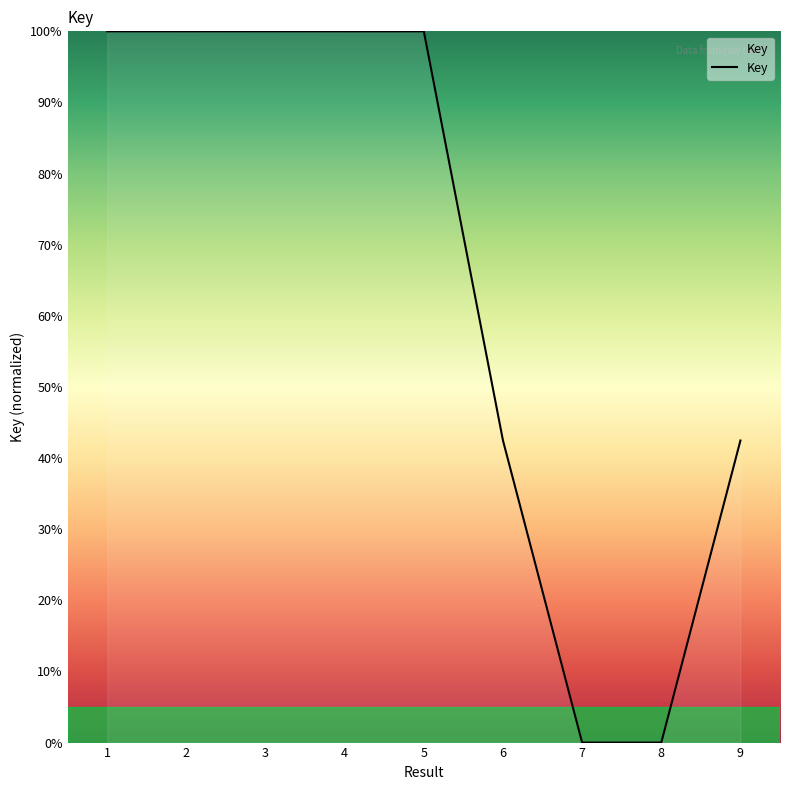

The value at 9 is 42.5. True or false?

True